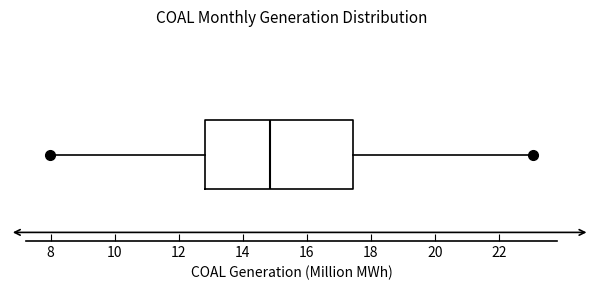

Where does the left whisker of the box end on the x-axis? The values are not printed on the chart, so give them approximately, as read against the axis.

8.0